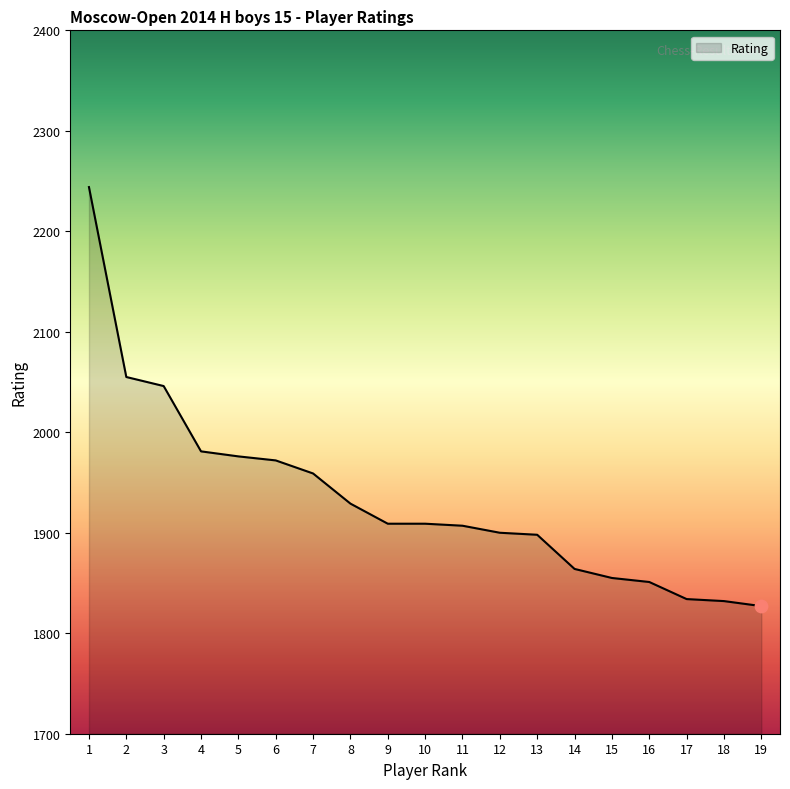

Between 2 and 11, which is larger?

2